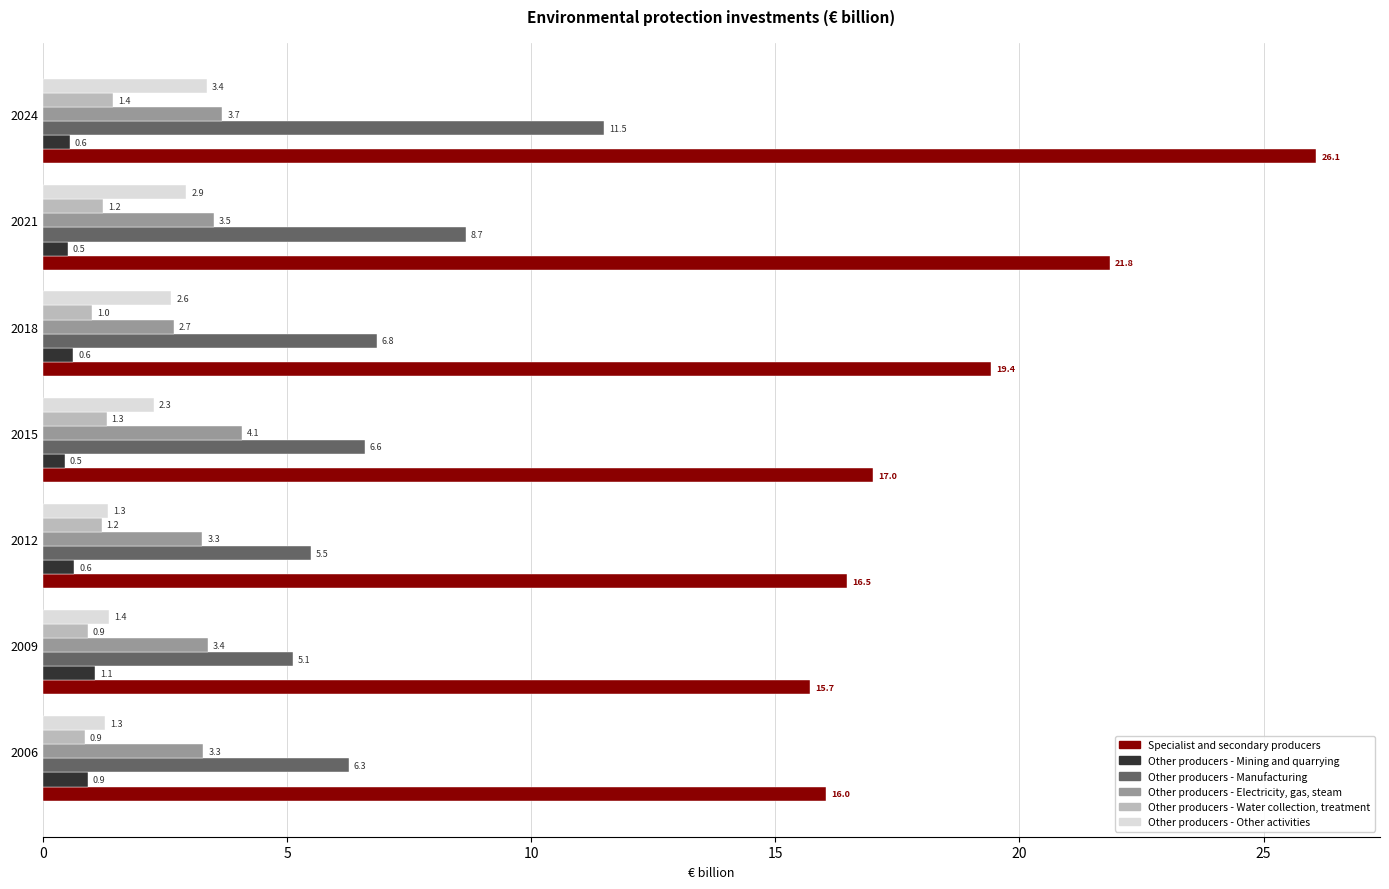

What is the spread (max minus min) of values at 2018?

18.8